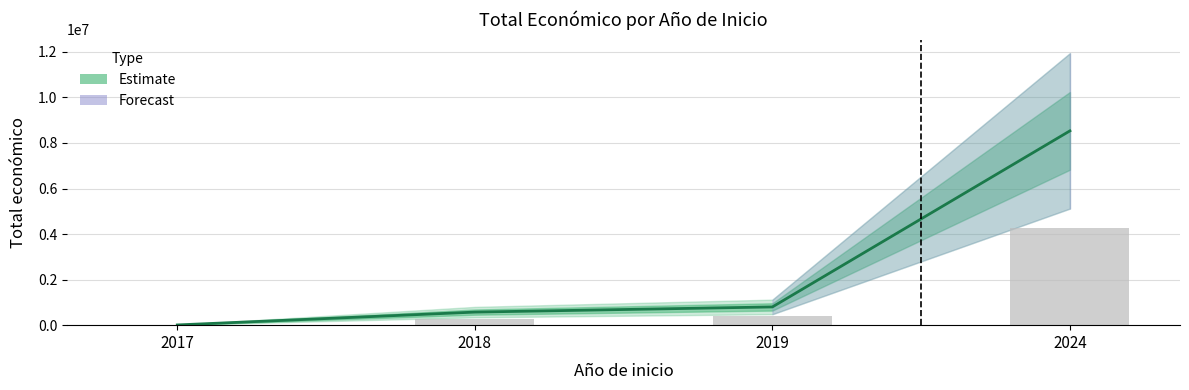

Which has a higher value, 2024 or 2024?

2024